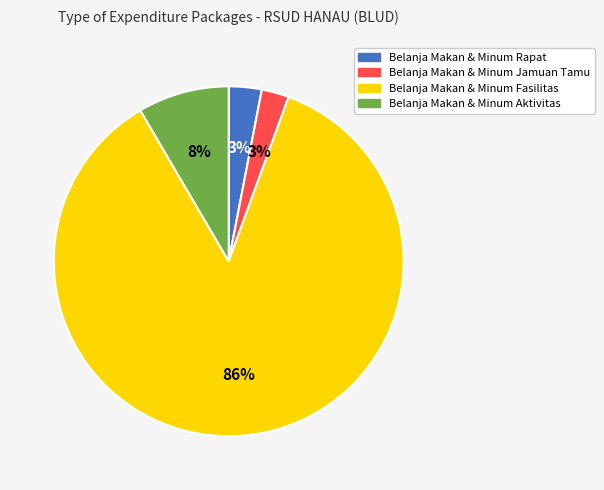

To the nearest percent, what is the average slice percentage?

25%